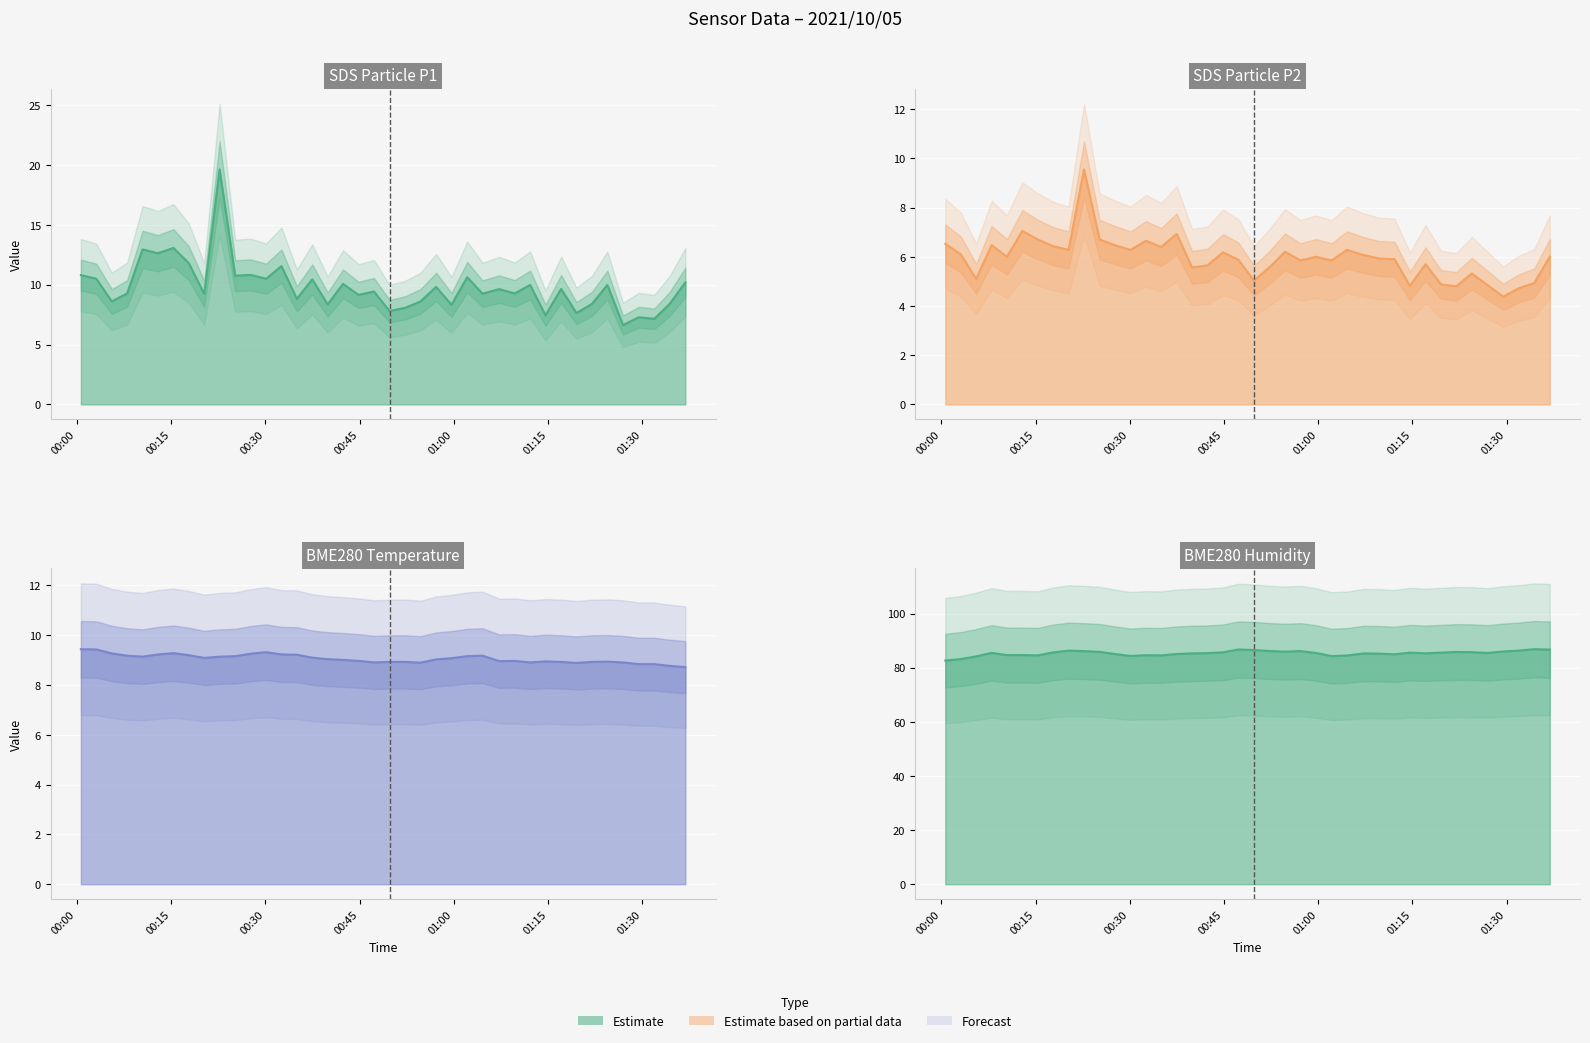

How many values in the SDS_P1 series are below 9?

14